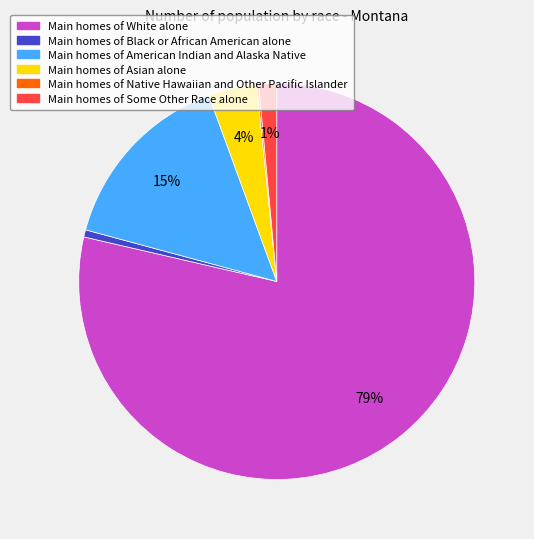

Does any single category account for the majority?

Yes